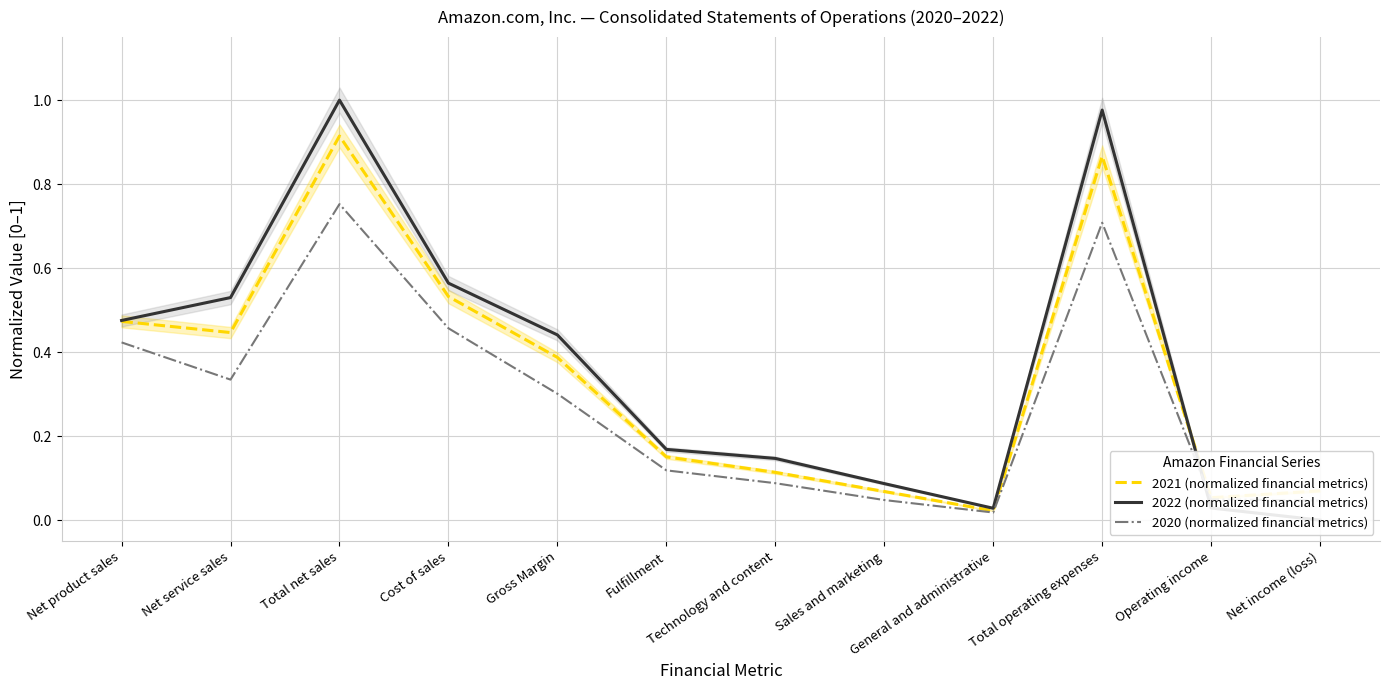

Is it true that 2020 (normalized financial metrics) equals 0.0 at Operating income?

False